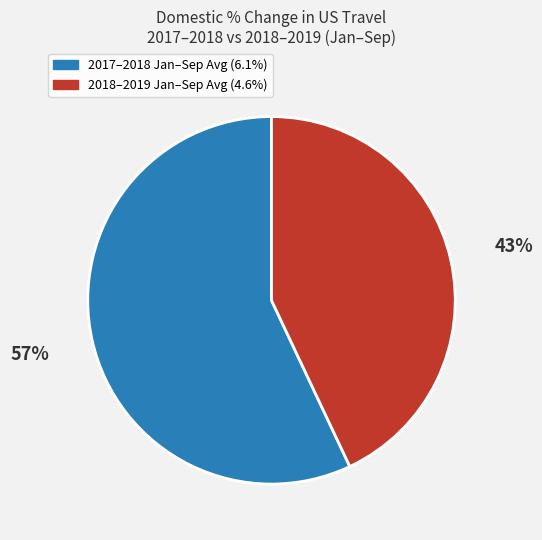

Is there any slice that represents more than half of the pie?

Yes